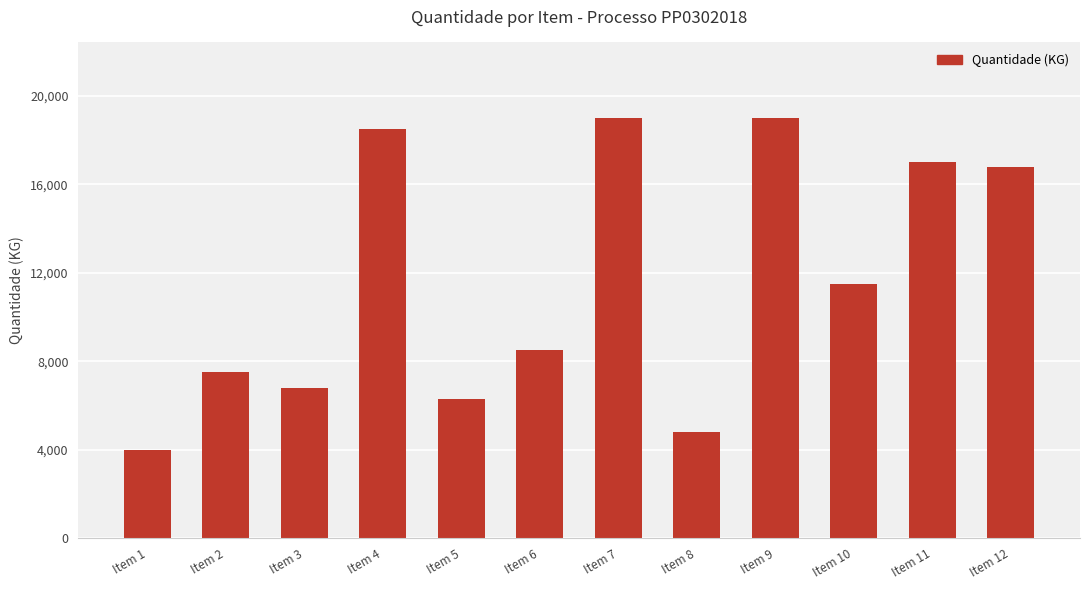

What is the difference between the values at Item 5 and Item 8?

1500